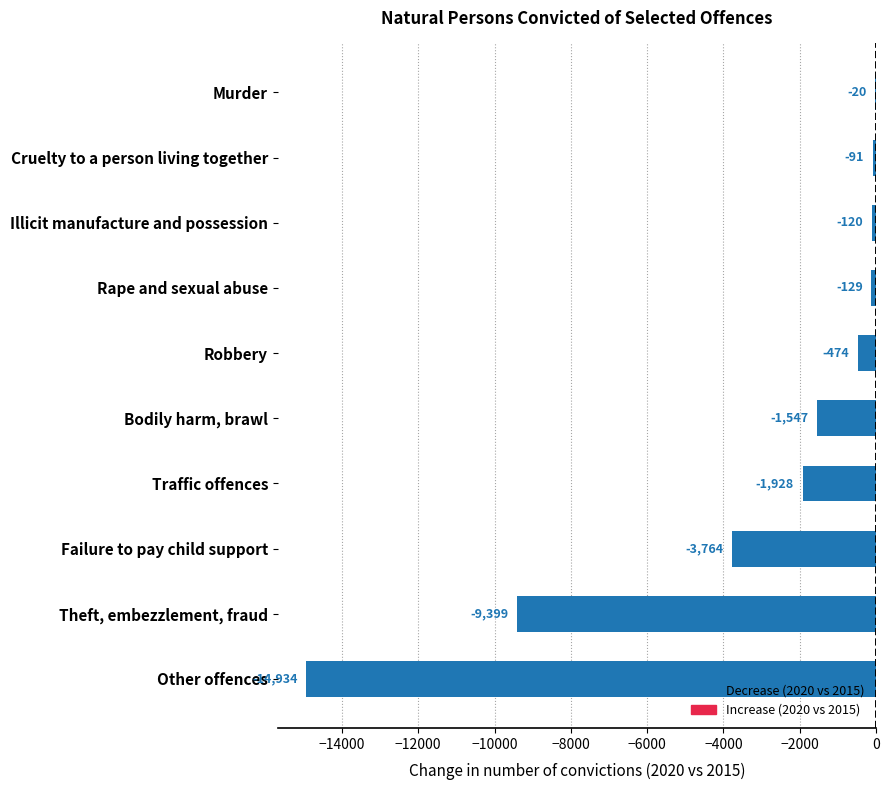

What is the change in value from Traffic offences to Illicit manufacture and possession?

+1808